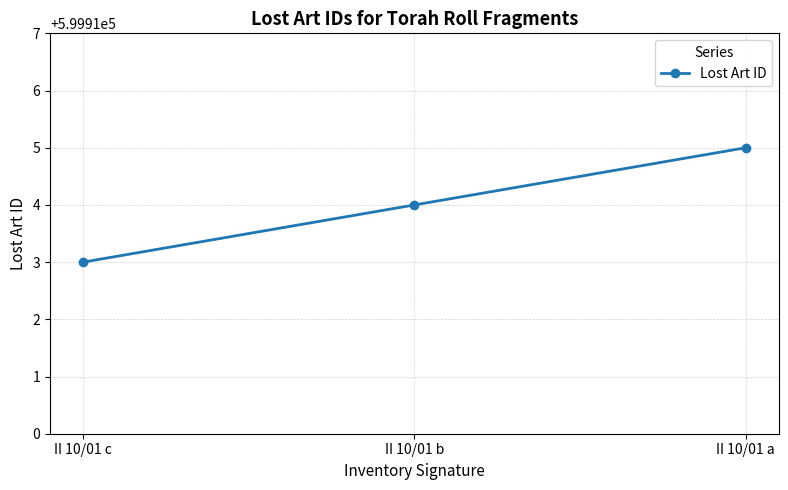

The chart shows a value of 599913 at II 10/01 c. True or false?

True